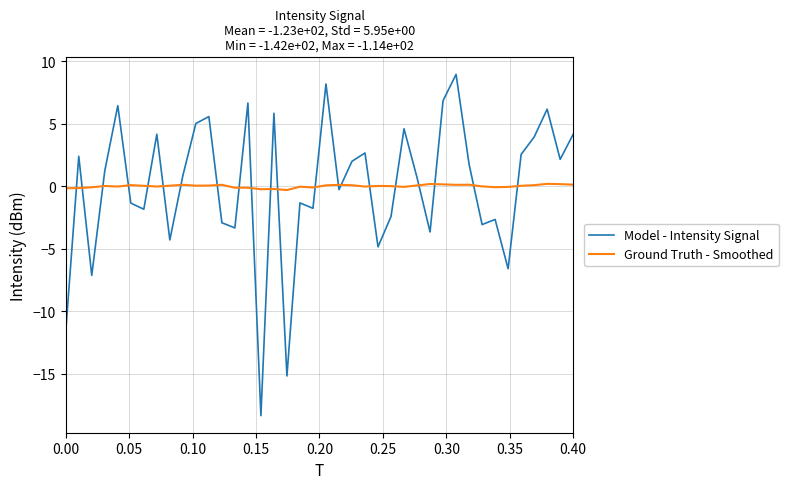

What is the greatest value displayed?

8.9